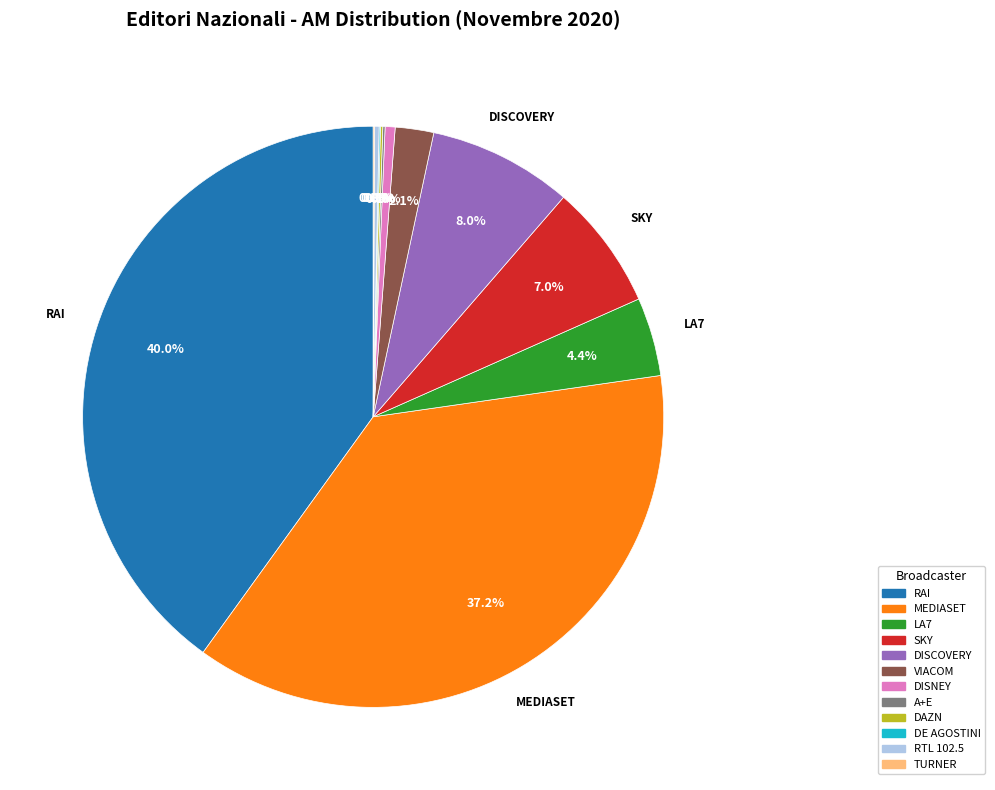

What is the largest slice in the pie chart?

RAI